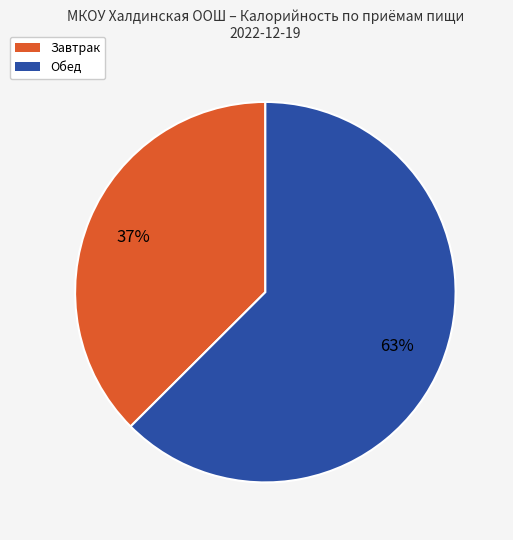

To the nearest percent, what is the combined percentage of Обед and Завтрак?

100%